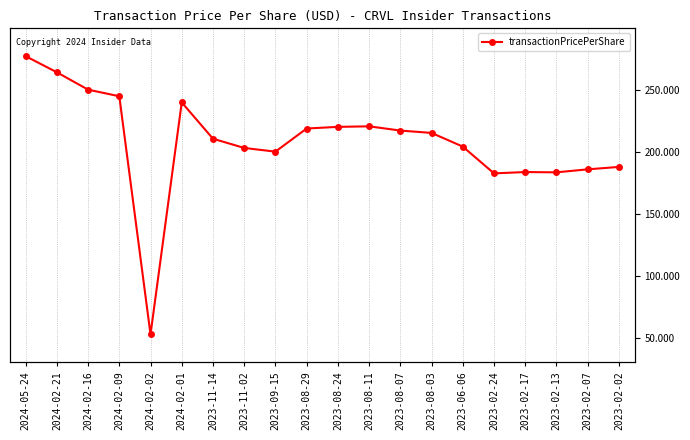

What is the change in value from 2024-02-09 to 2023-02-24?

-62.2